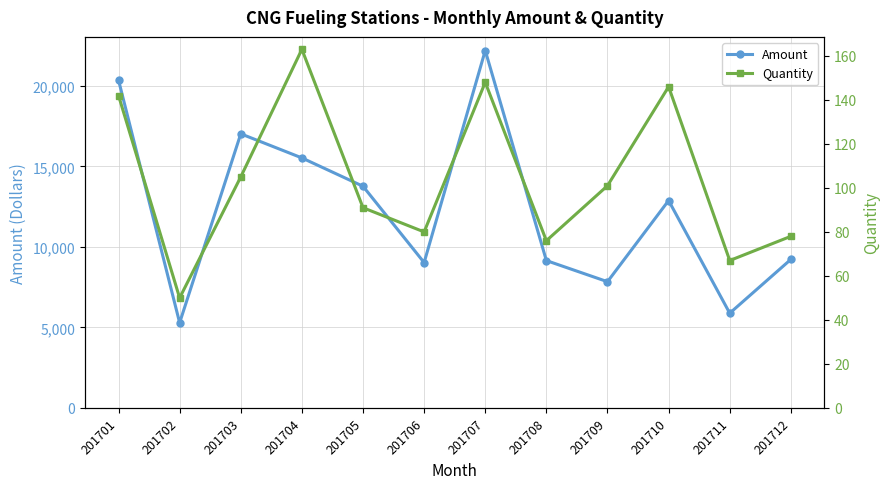

The value of Quantity at 201704 is 163.0. True or false?

True